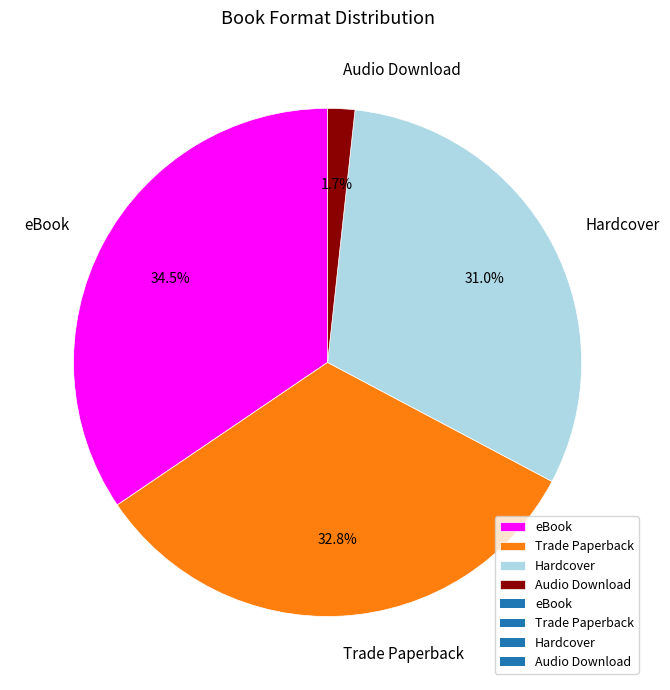

Which has a higher value, Audio Download or Hardcover?

Hardcover